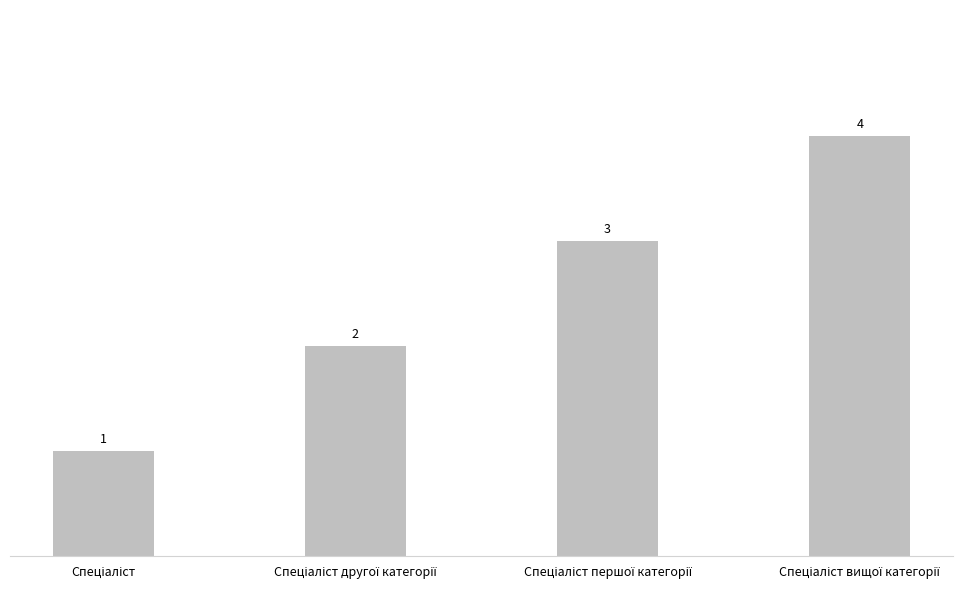

Count the values in the range 2 to 4.

3